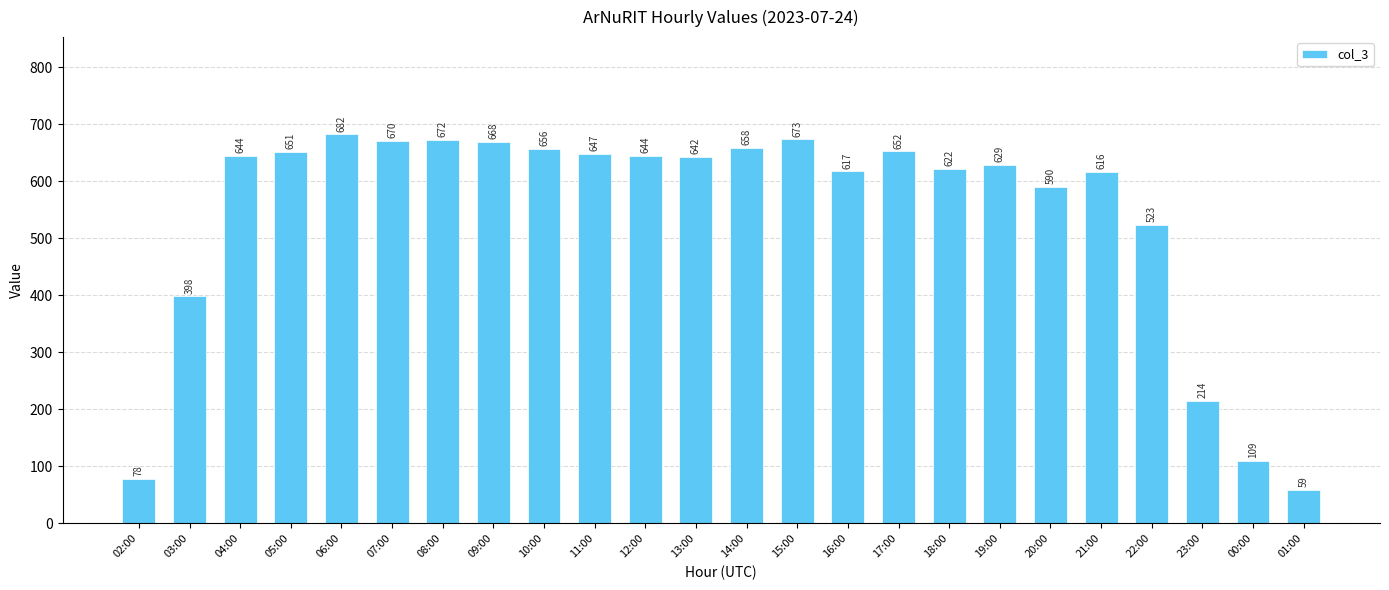

What position from the left is 15:00?

14